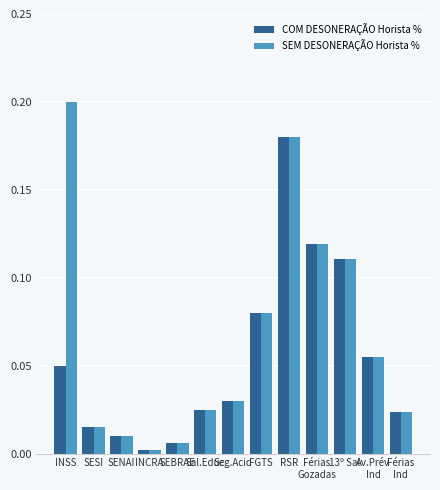

Which series has the largest range (max minus min)?

SEM DESONERAÇÃO Horista %